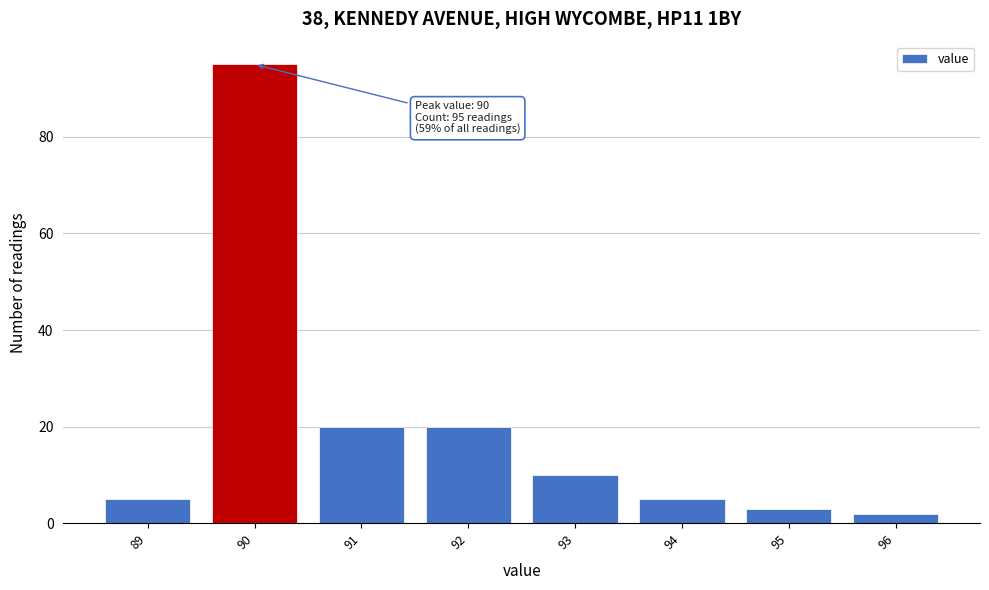

Reading right to left, transcribe all the data shown in this chart.

96=2	95=3	94=5	93=10	92=20	91=20	90=95	89=5